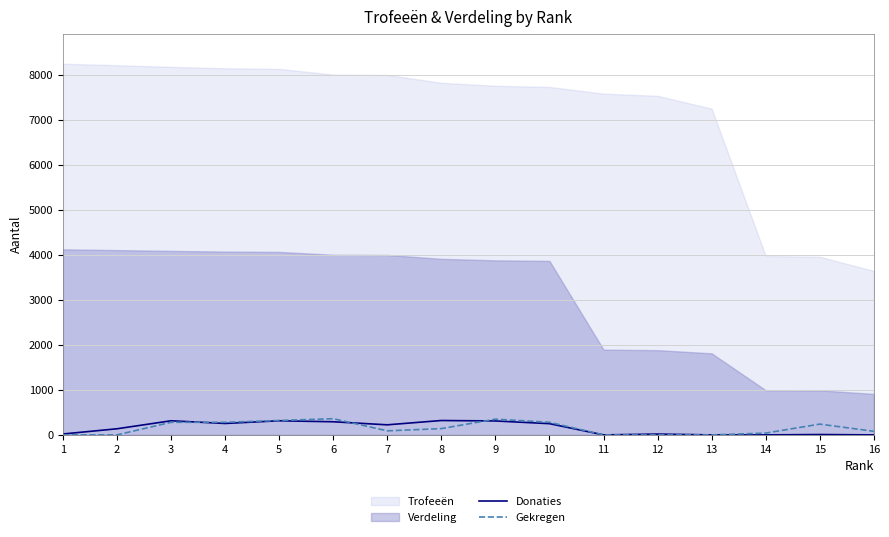

Which series changed the most between 9 and 12?

Gekregen